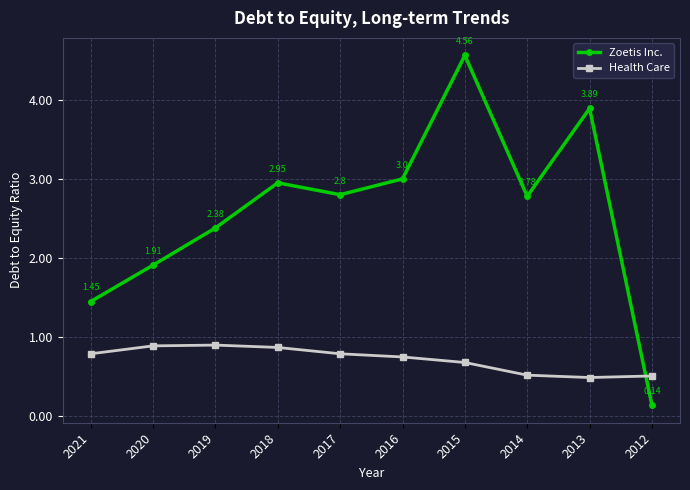

True or false: Health Care and Zoetis Inc. cross at least once.

True